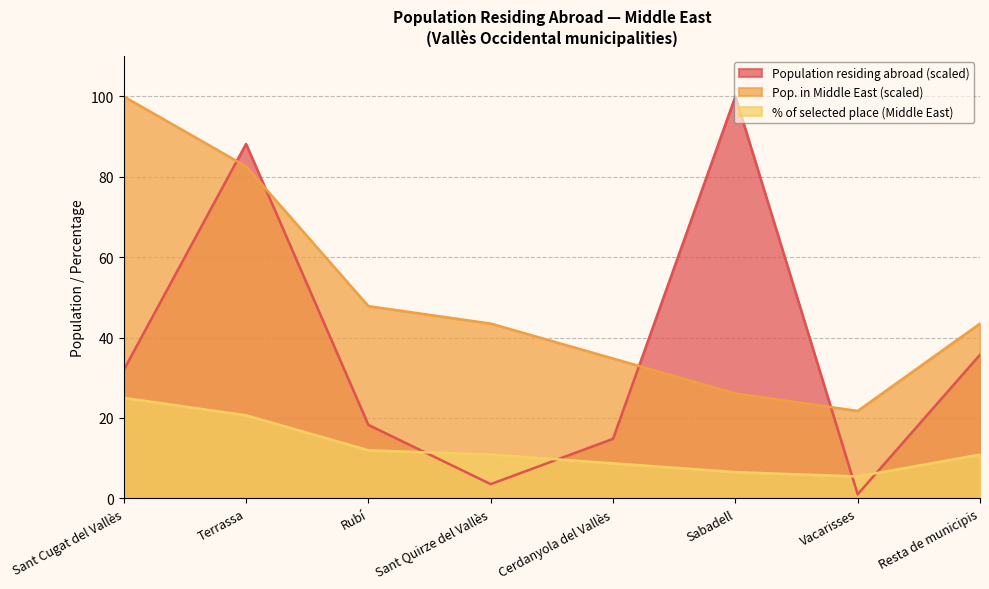

What is the approximate value of % of selected place at Rubí?

12.0